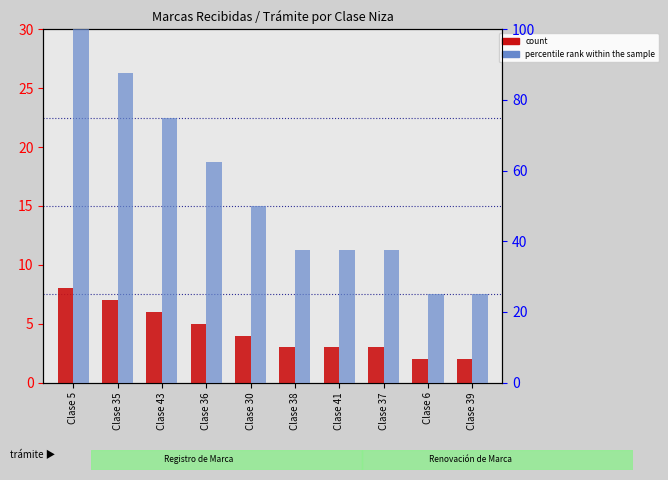

Which series changed the most between Clase 30 and Clase 39?

percentile rank within the sample